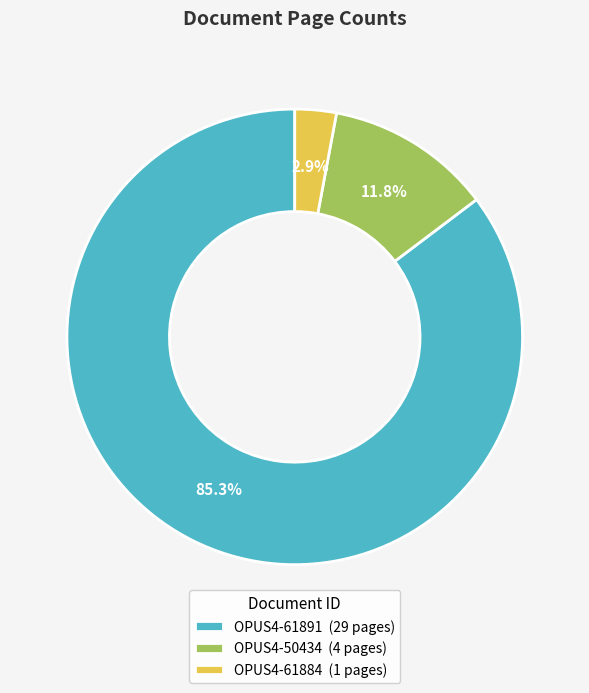

How many segments does this pie chart have?

3